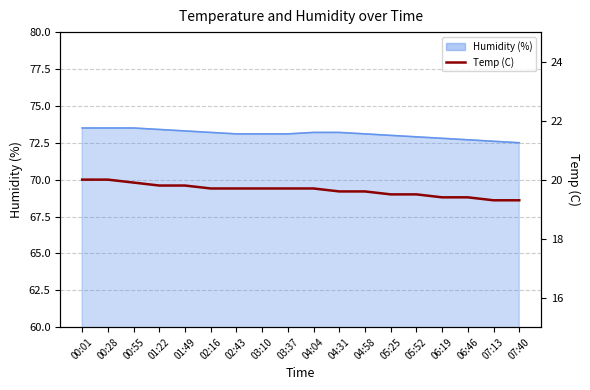

What is the sum of all Temp values?

353.6